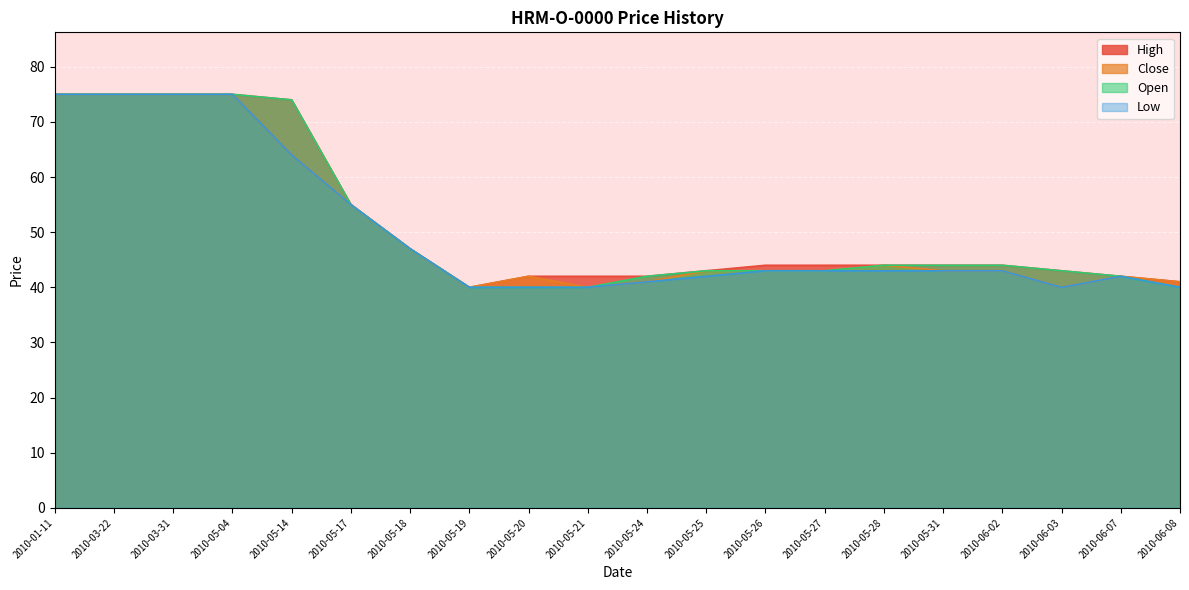

How many distinct data groups are displayed?

4